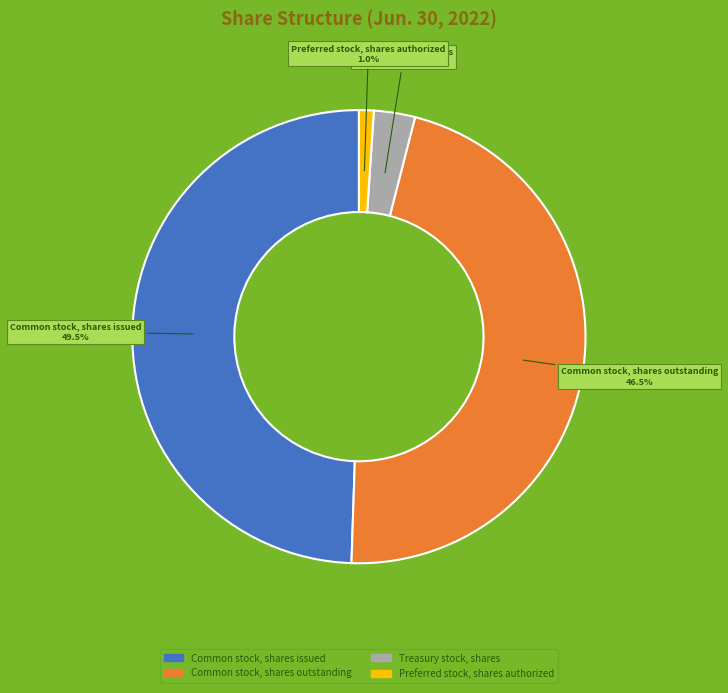

Is it true that Preferred stock, shares authorized is 1% of the pie?

True